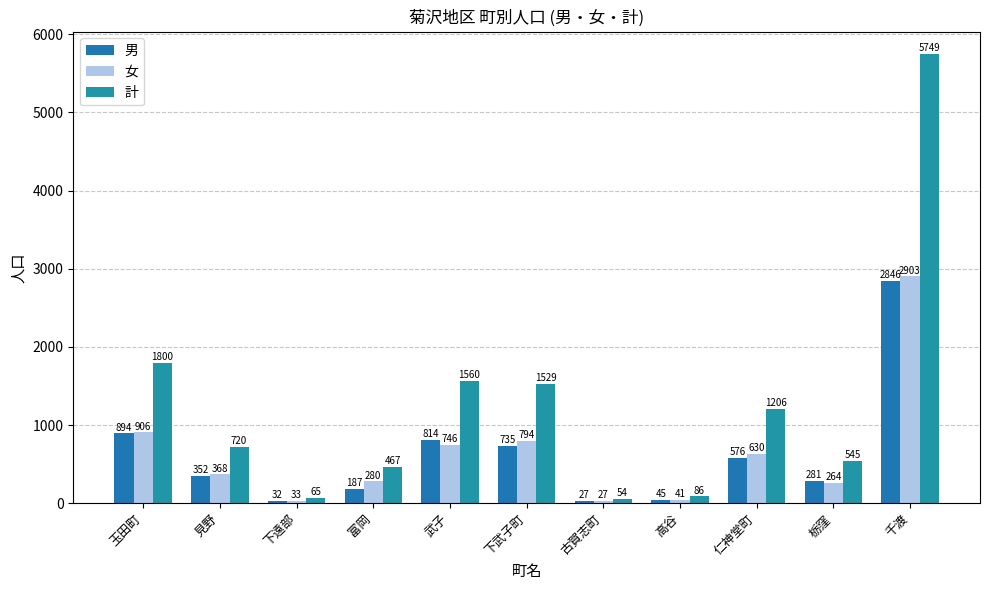

At which category is the sum across all series the highest?

千渡